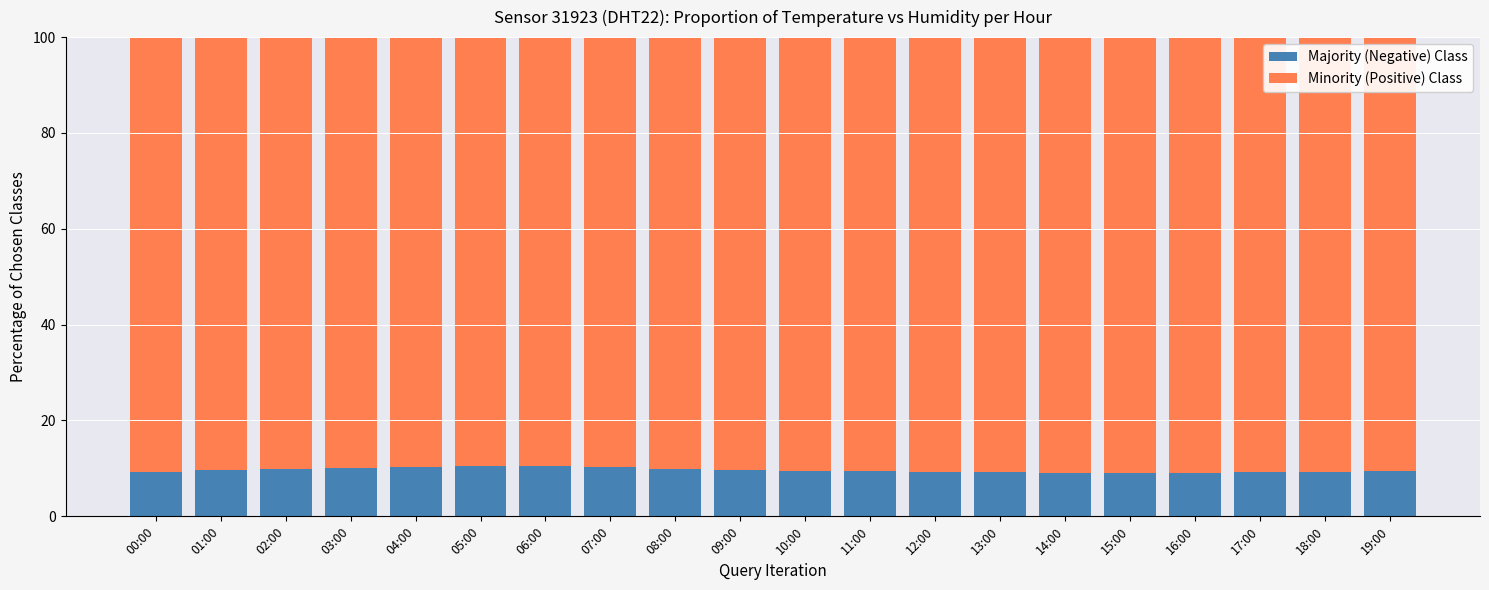

What is the total value across all series at 08:00?

100.0